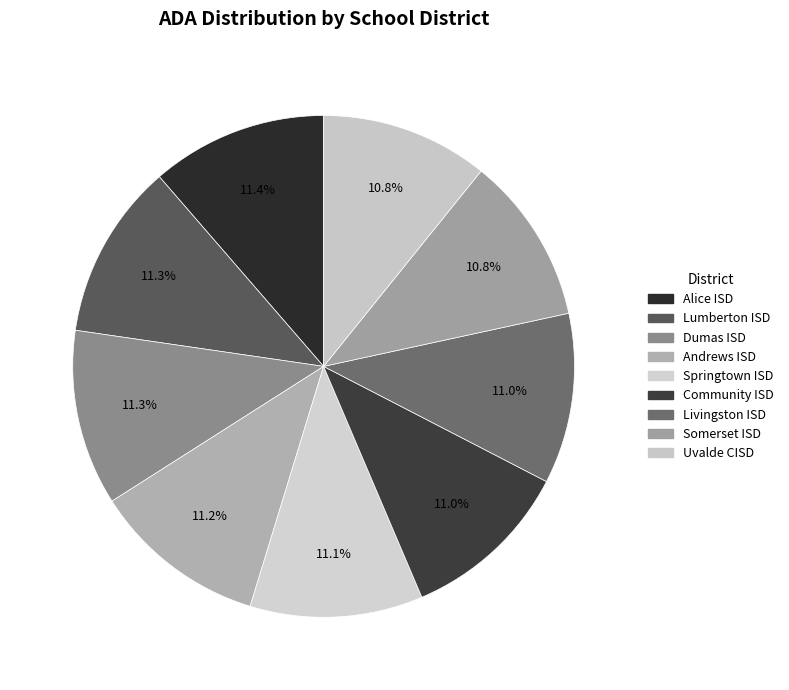

To the nearest percent, what percentage of the pie is Andrews ISD?

11%